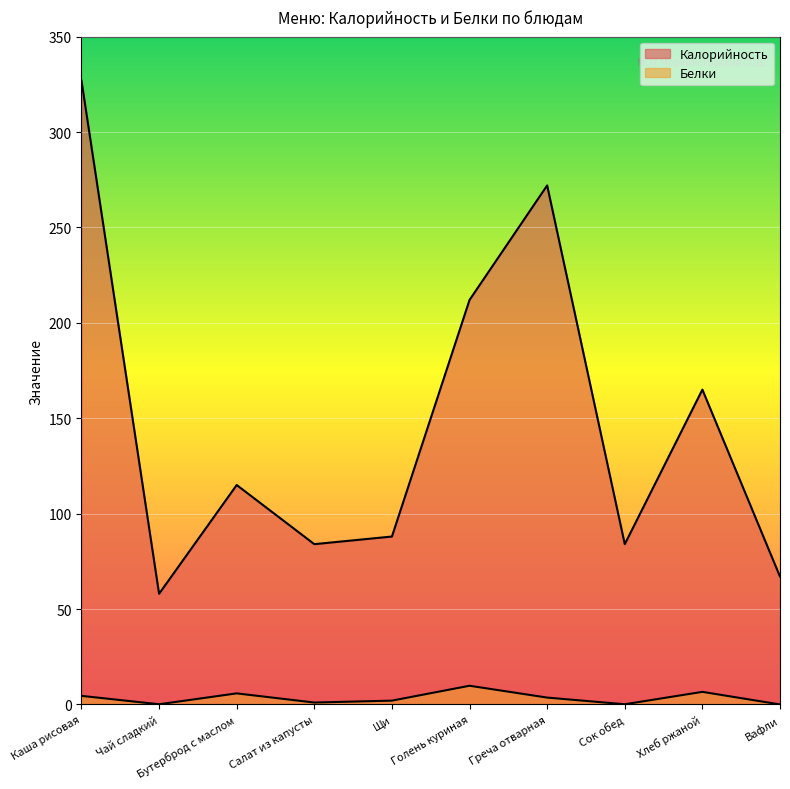

What is the value of the Белки point at the 3rd from the left?

5.8